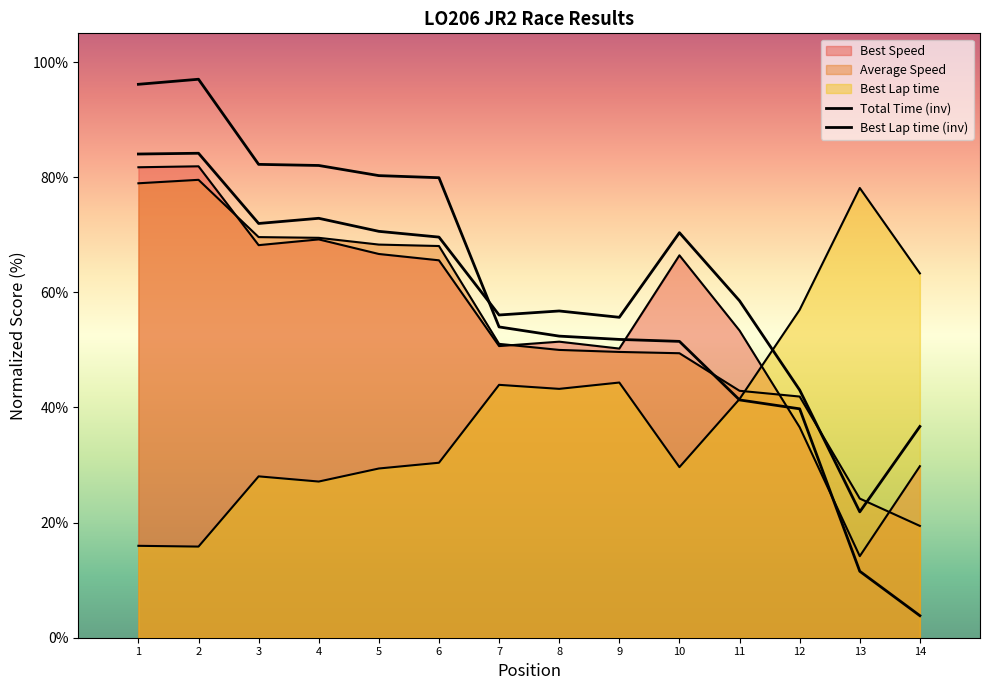

How many lines are shown in the chart?

5